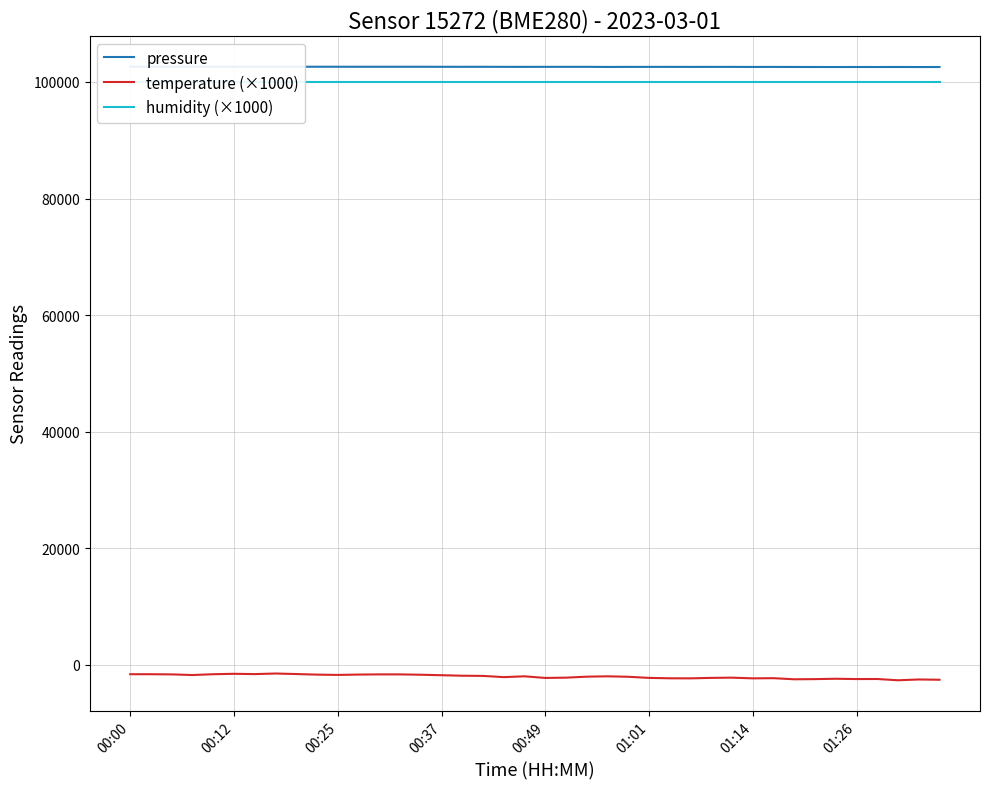

At 28, list the series in order from largest to smallest.

pressure, humidity (×1000), temperature (×1000)